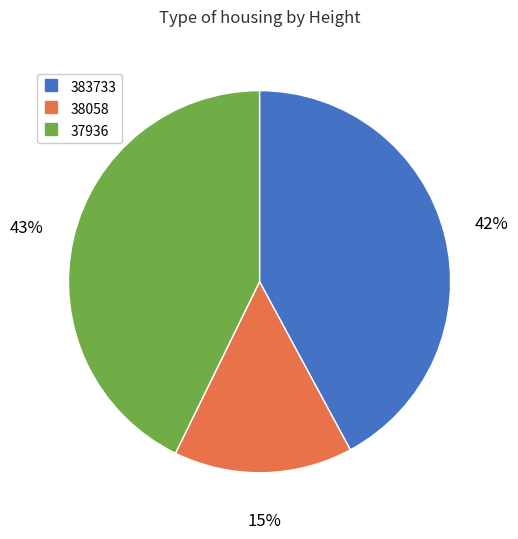

How many segments does this pie chart have?

3